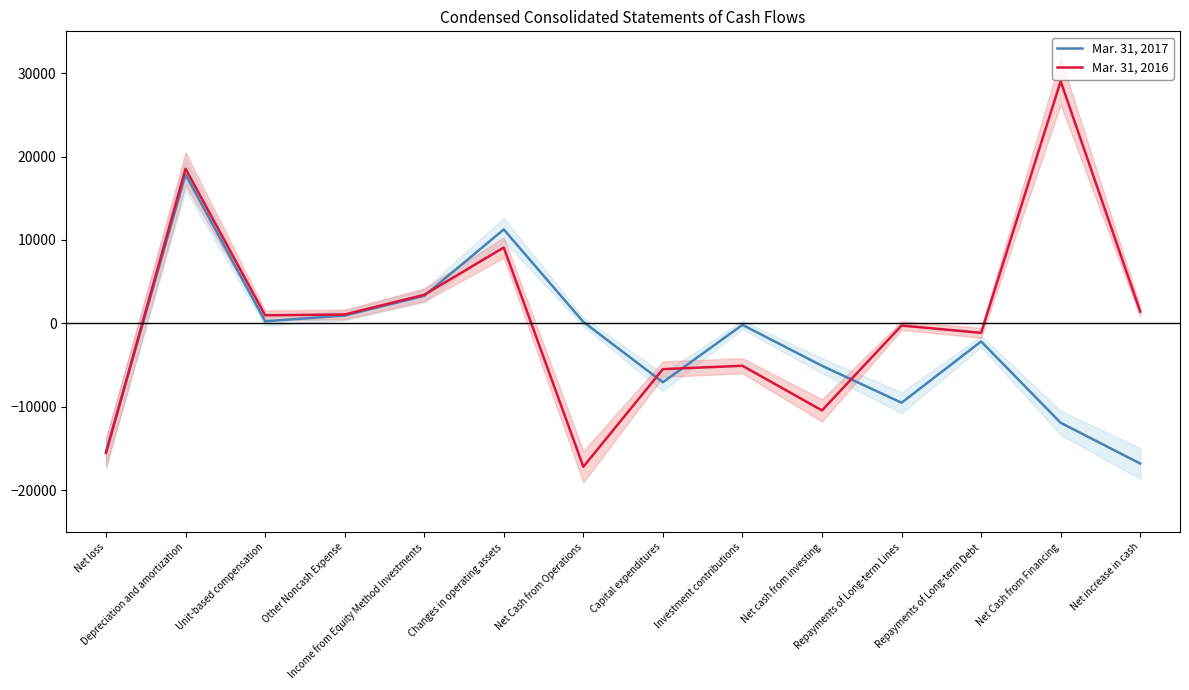

List the series in order of their peak value, lowest first.

Mar. 31, 2017, Mar. 31, 2016